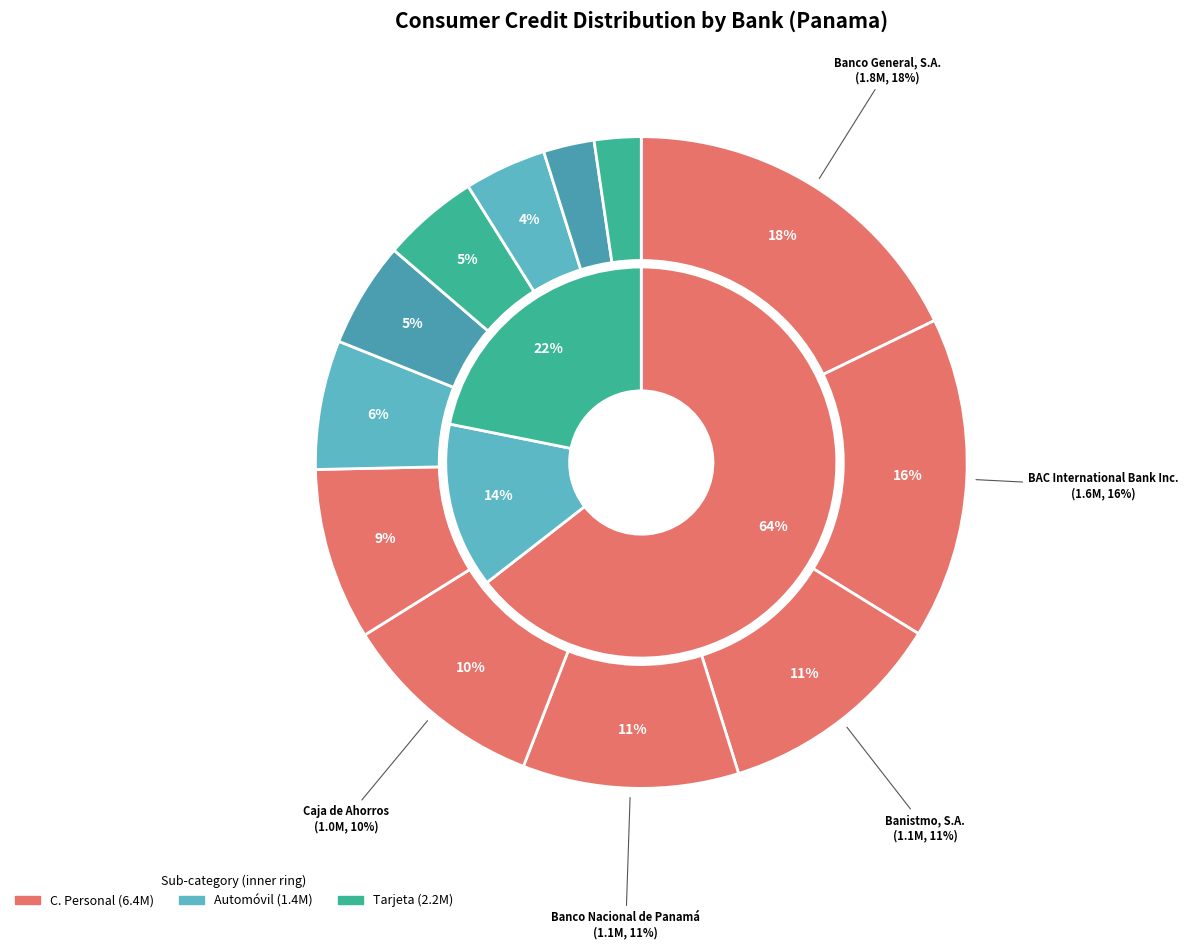

What percentage is the Scotiabank (Panamá), S.A. slice, to the nearest percent?

4%